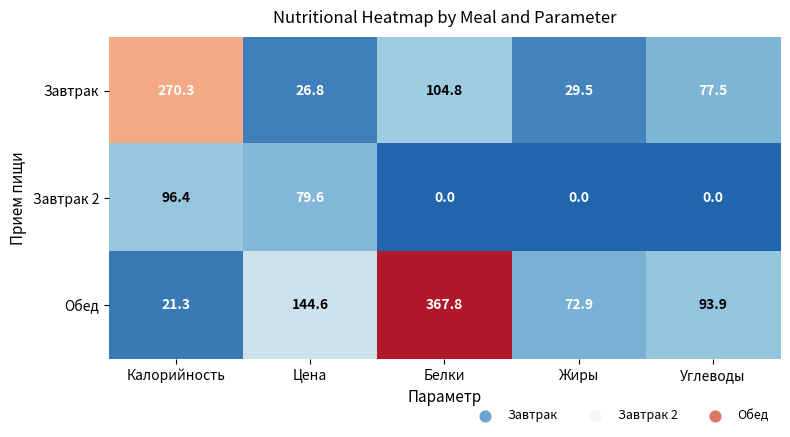

Count the number of data series in this chart.

3